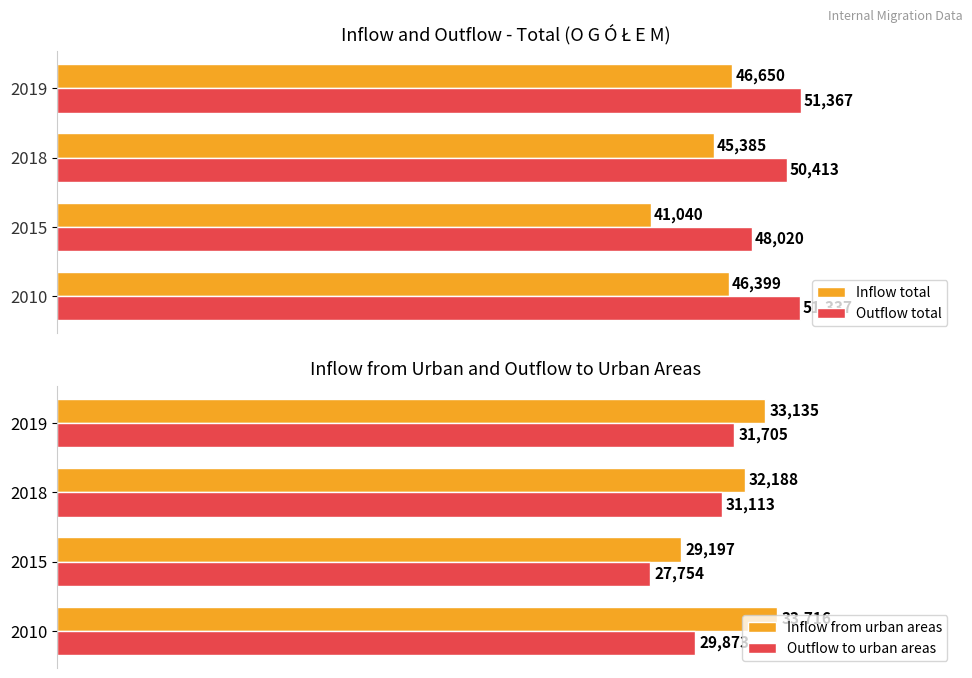

List the labels in order of Inflow total value, largest first.

2019, 2010, 2018, 2015